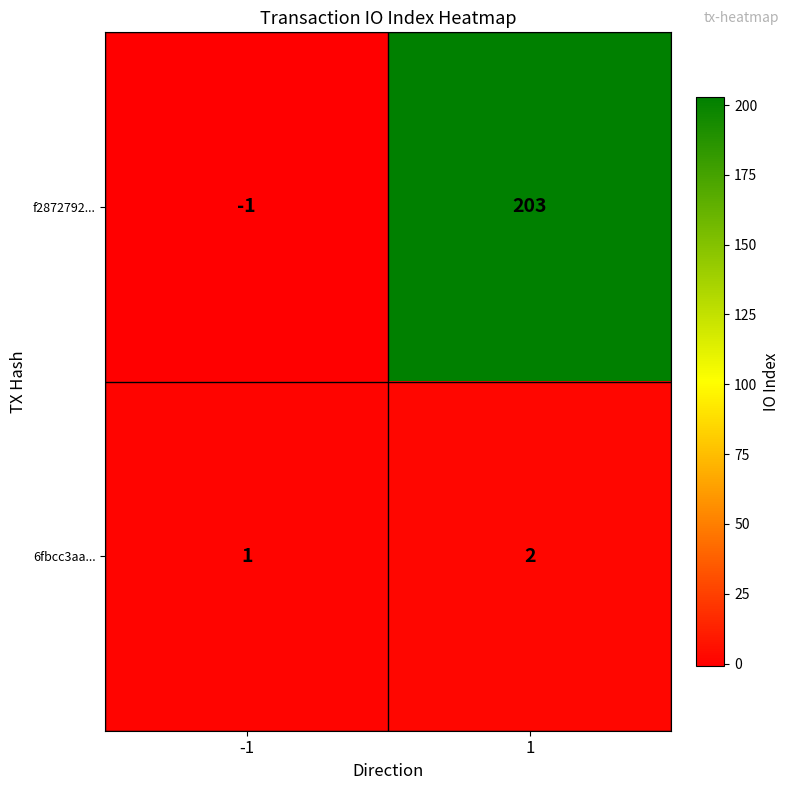

What is the sum of the 6fbcc3aa... values at -1 and 1?

3